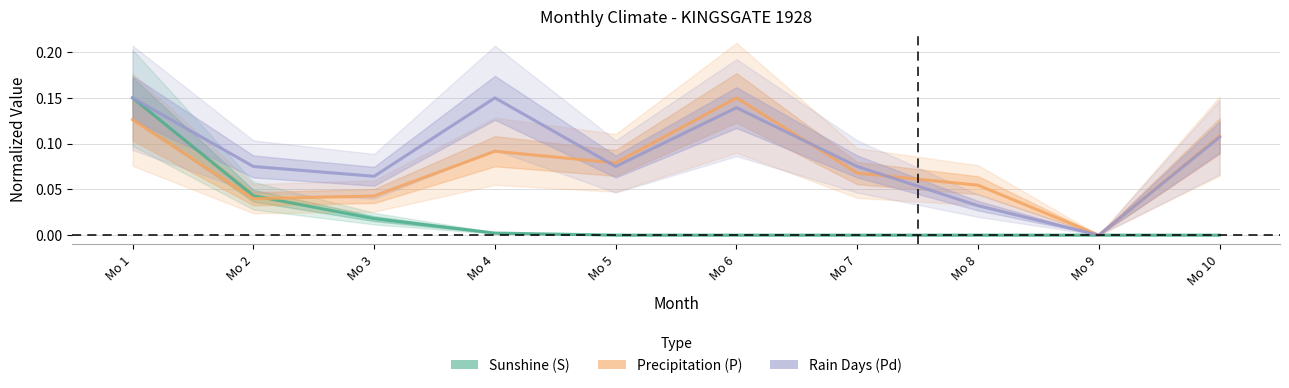

The Rain Days (Pd) series shows 0.1 at Mo 2. True or false?

False